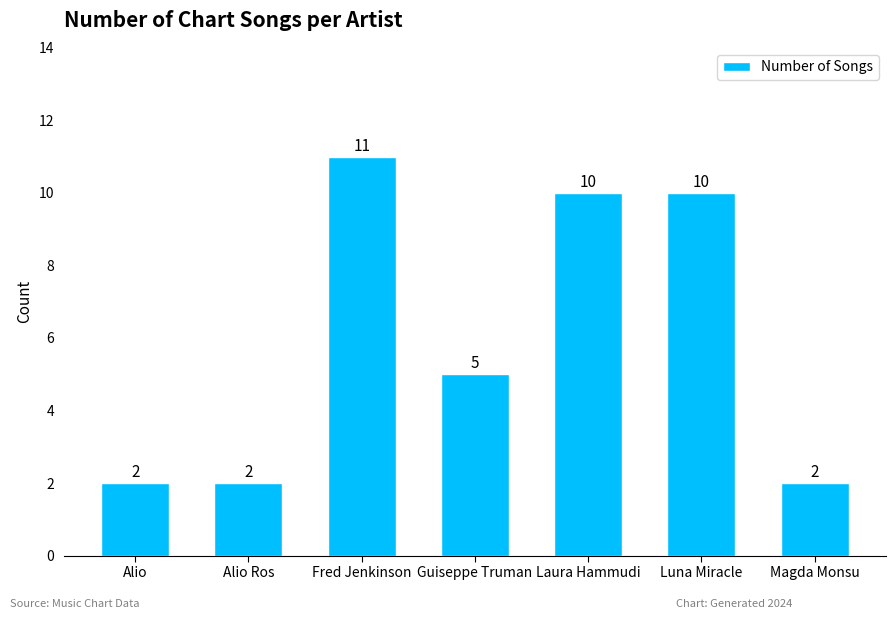

What is the label of the 4th bar from the left?

Guiseppe Truman